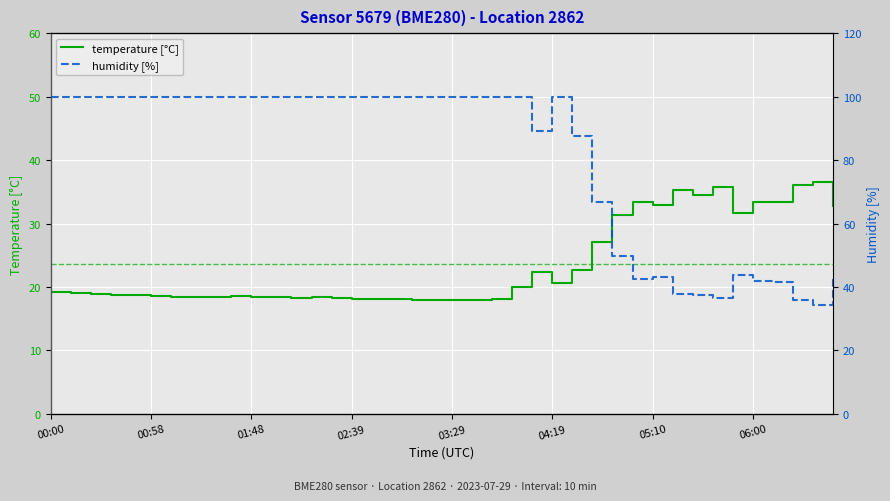

What value does the humidity [%] series have at 14?

100.0